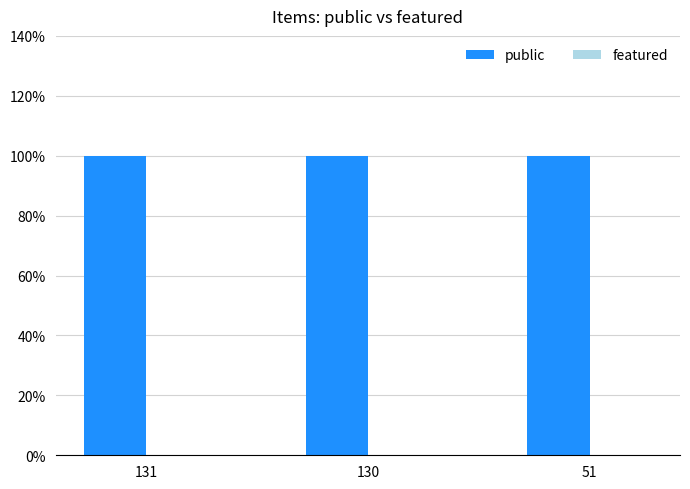

List the series in order of their overall mean, lowest first.

featured, public